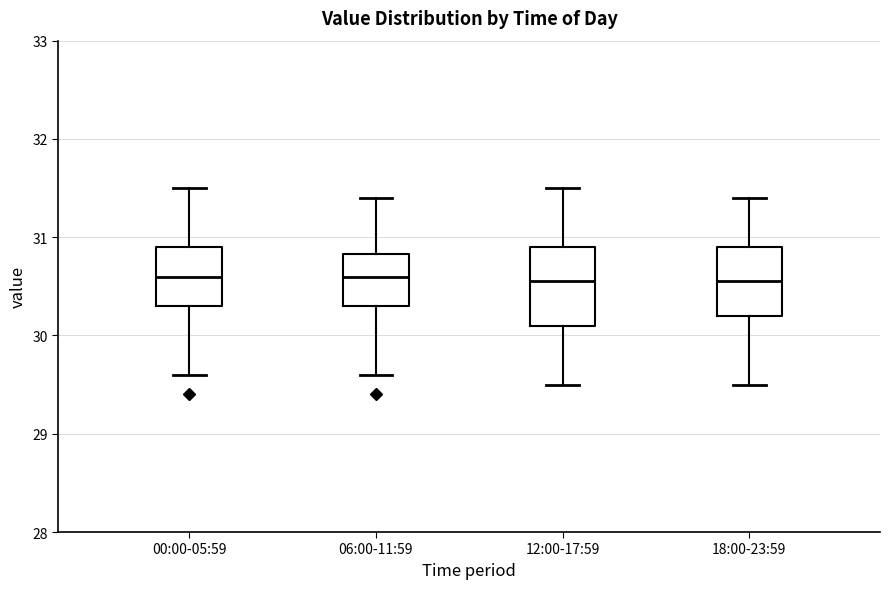

Reading left to right, transcribe this box plot: for each box, give where its median line is, the range the box spans, and where its two whiskers end, as read against the y-axis. The values are not printed on the chart, so give them approximately, as read against the axis.

00:00-05:59: median 30.6, box 30.3 to 30.9, whiskers 29.6 to 31.5
06:00-11:59: median 30.6, box 30.3 to 30.8, whiskers 29.6 to 31.4
12:00-17:59: median 30.6, box 30.1 to 30.9, whiskers 29.5 to 31.5
18:00-23:59: median 30.6, box 30.2 to 30.9, whiskers 29.5 to 31.4